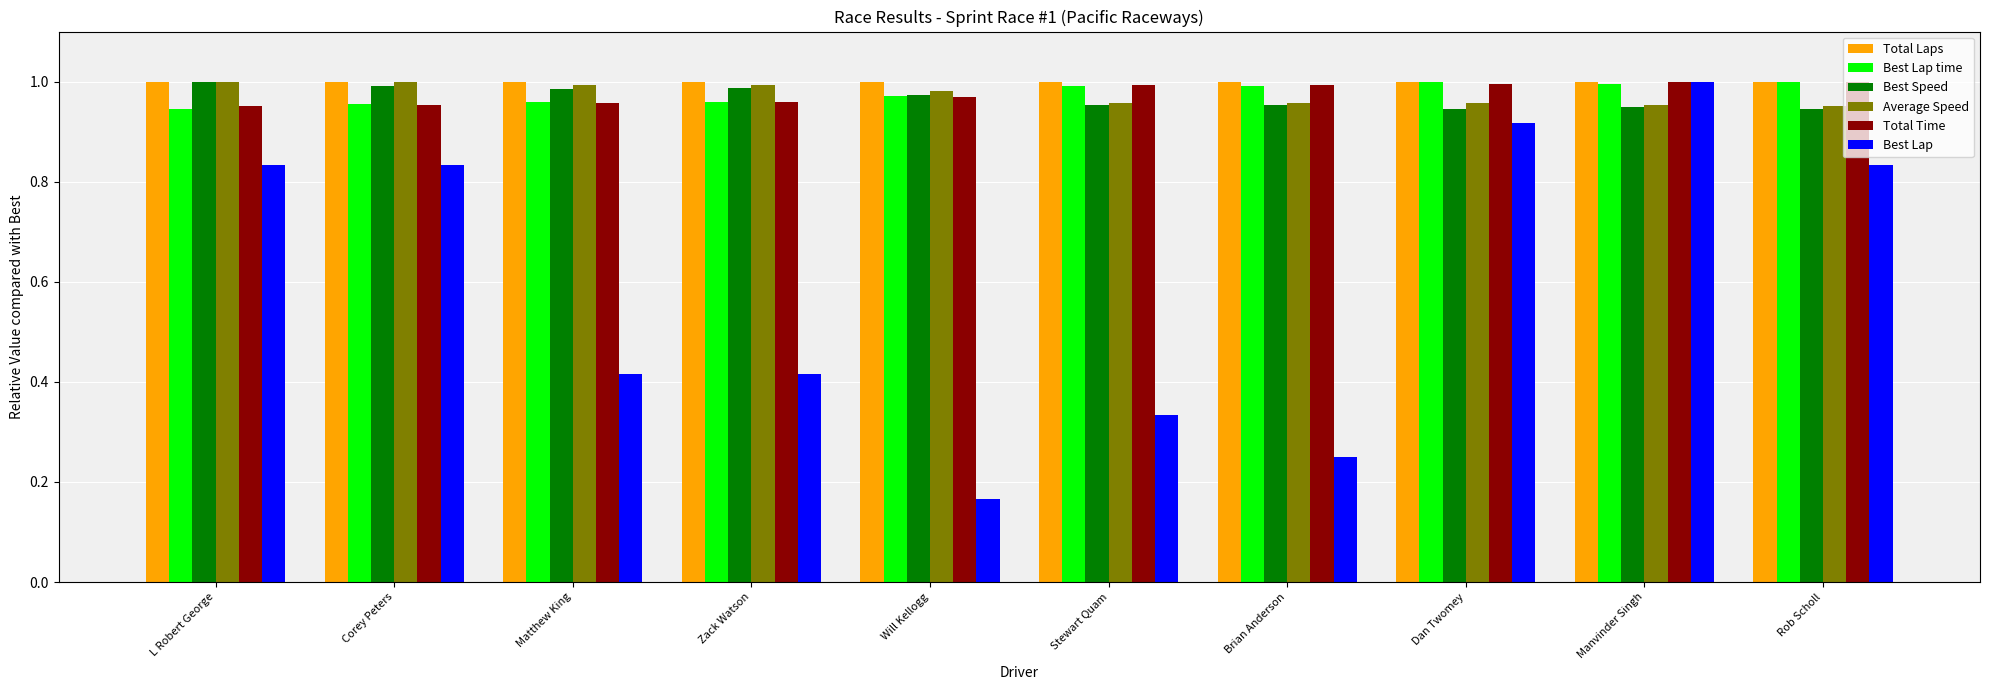

Which label corresponds to the smallest value in the chart?

Will Kellogg